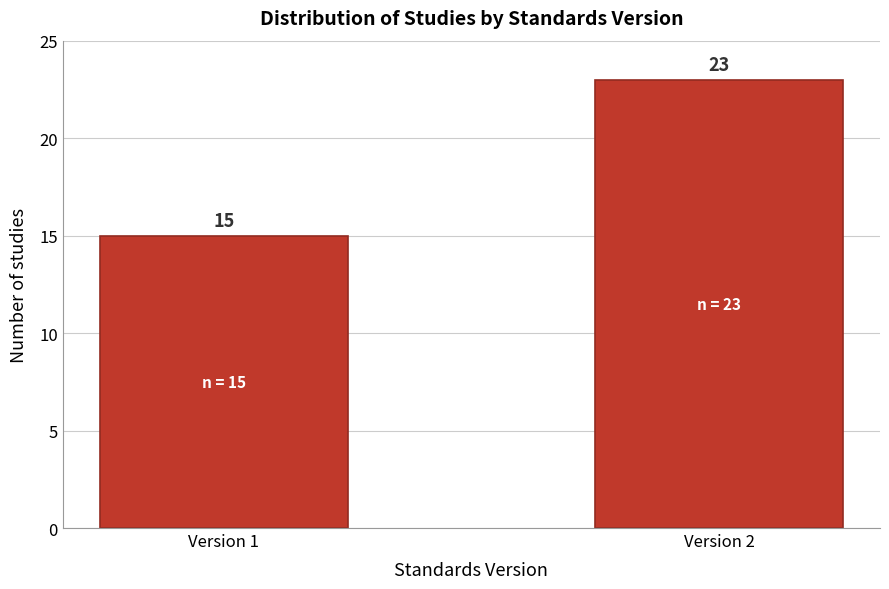

Reading left to right, transcribe all the data shown in this chart.

Version 1=15	Version 2=23